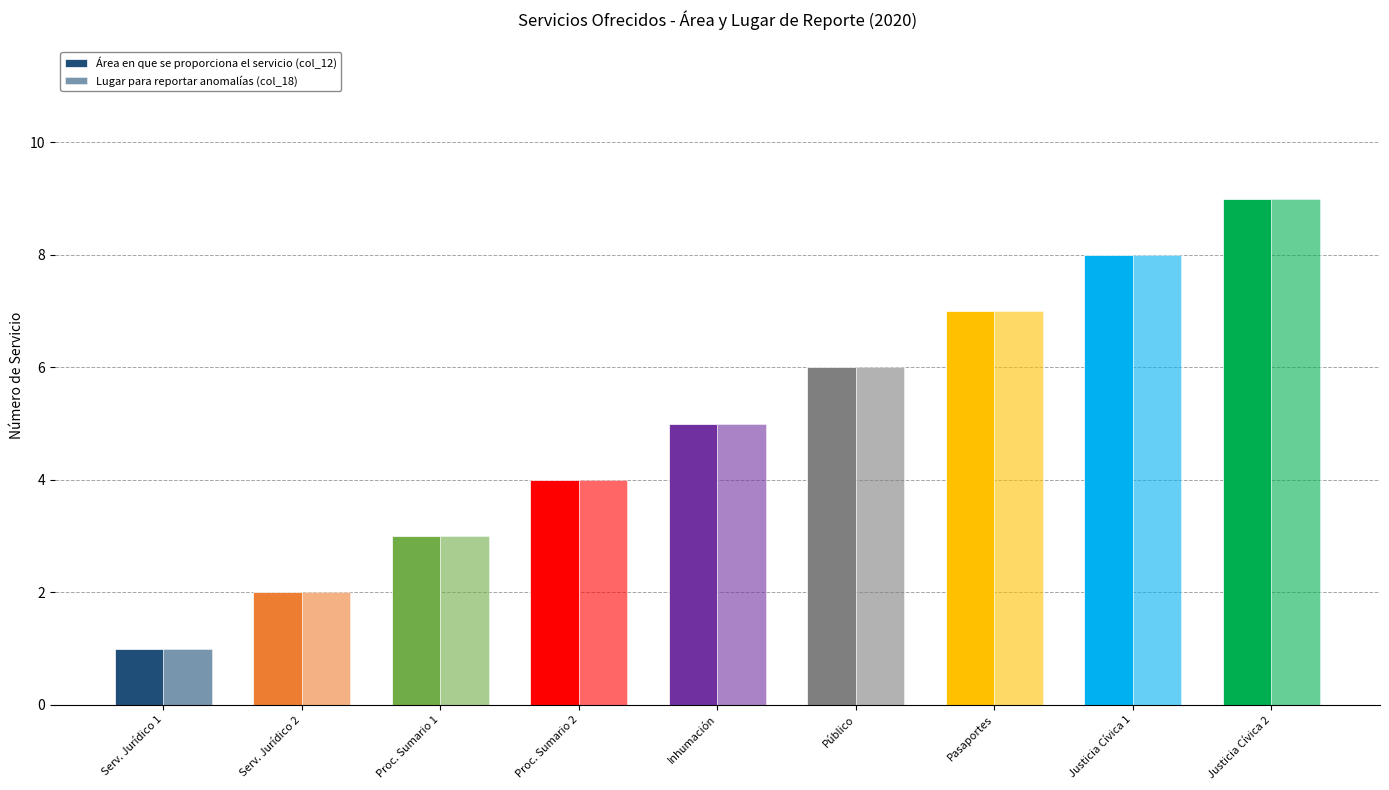

How many Lugar para reportar anomalías (col_18) values are between 3 and 7?

5